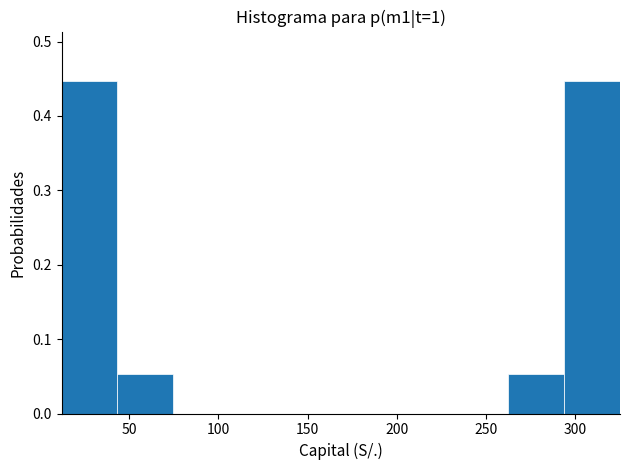

What is the height of the bar covering 265 to 295 on the x-axis? Neither the bar edges nor the heights are printed on the chart, so give them approximately, as read against the axes.

0.05